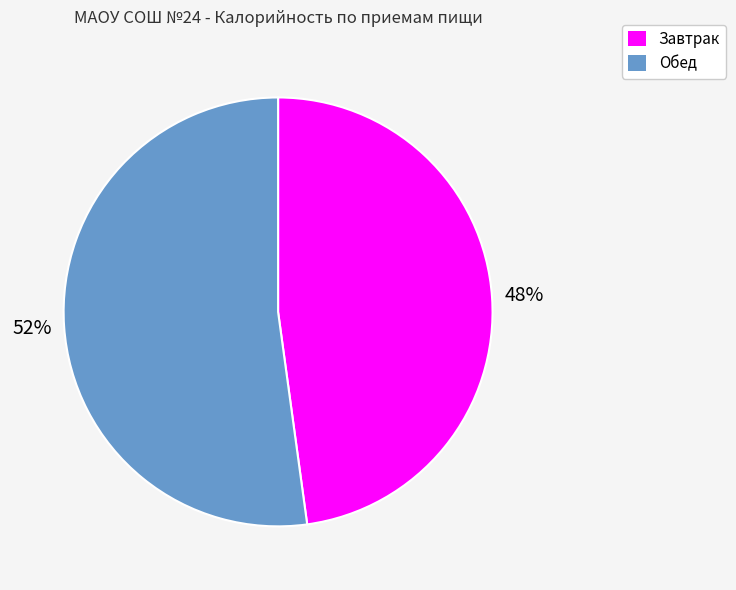

What percentage is the Завтрак slice, to the nearest percent?

48%